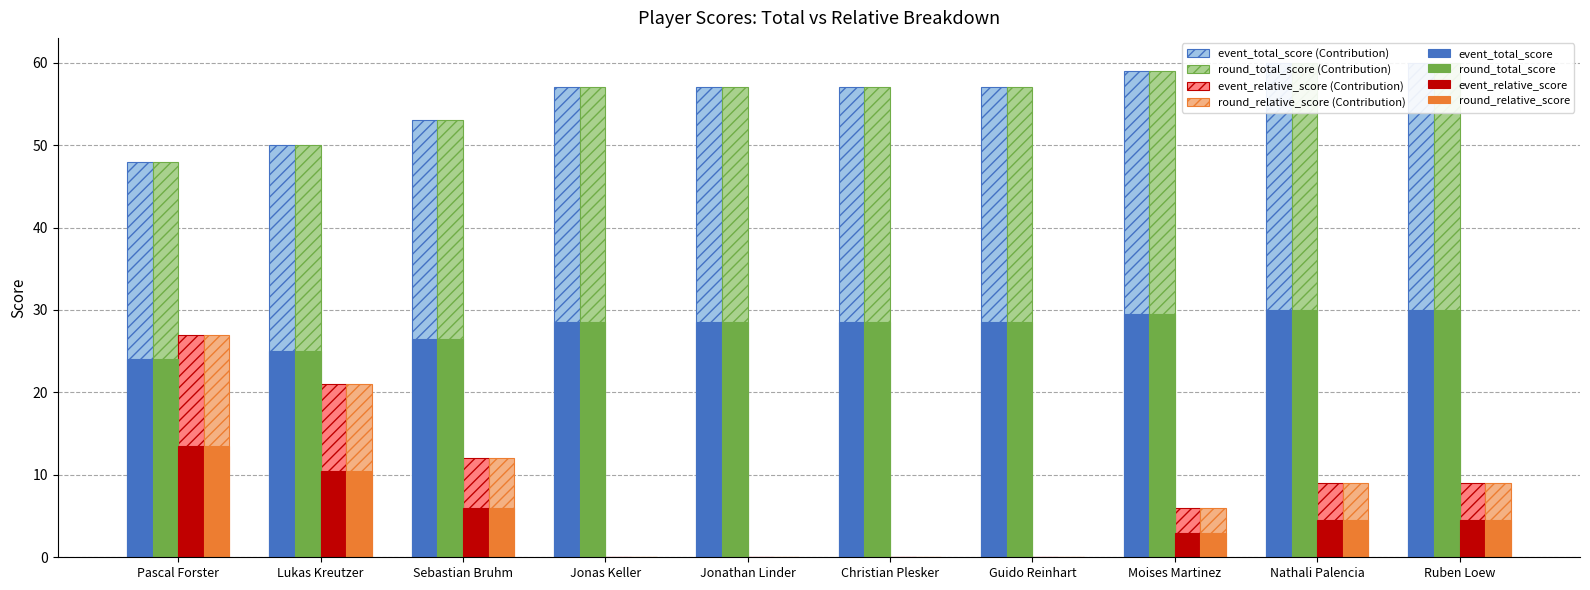

How many bars are there in each group?

4